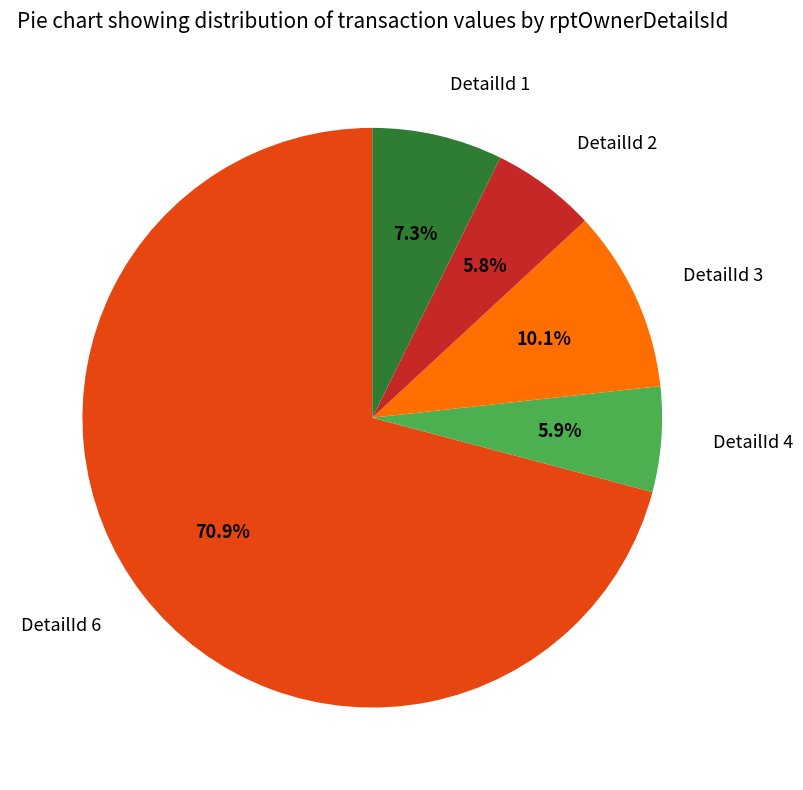

What percentage do DetailId 6 and DetailId 2 together represent?

76.7%